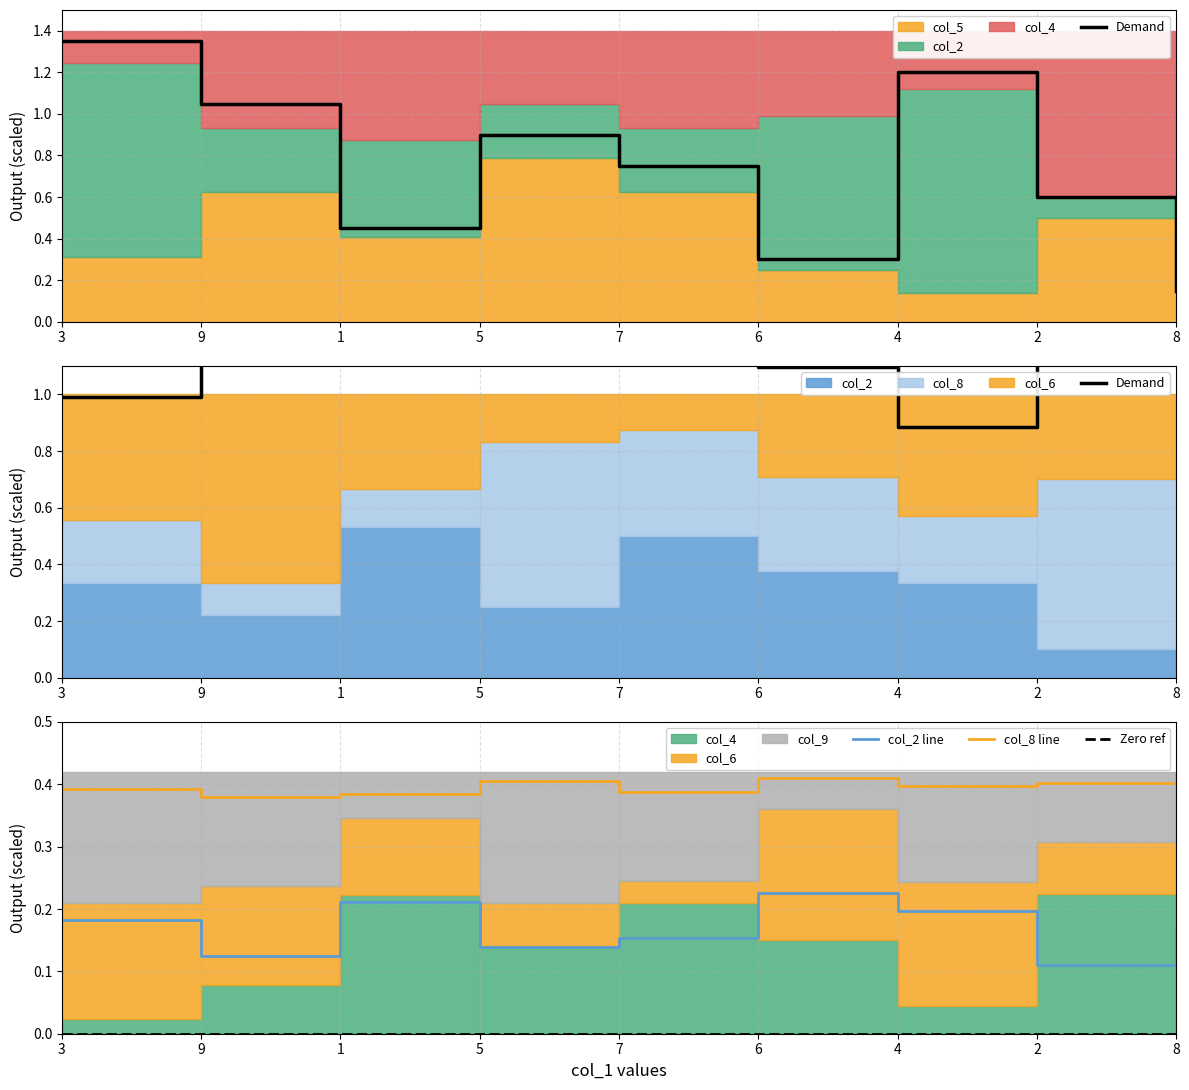

What position from the left is 1?

3